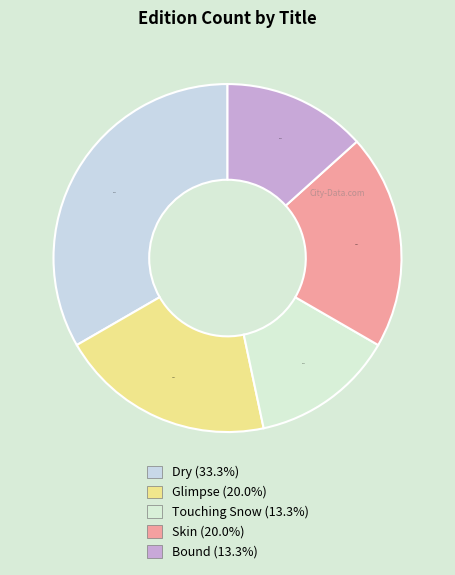

Is there any slice that represents more than half of the pie?

No